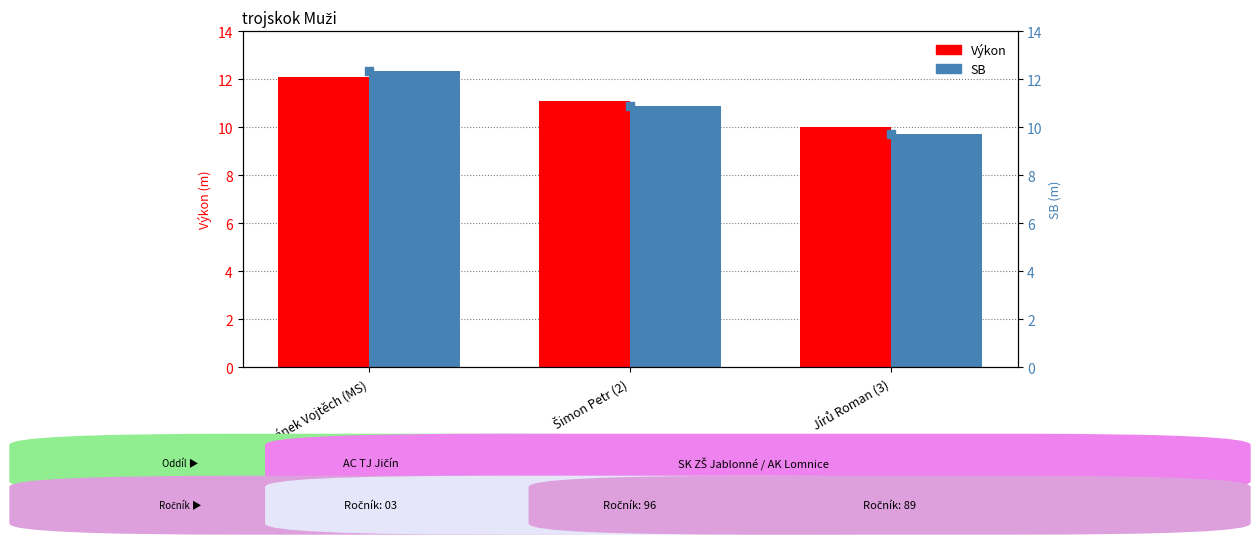

What is the label of the 2nd bar from the left?

Šimon Petr (2)